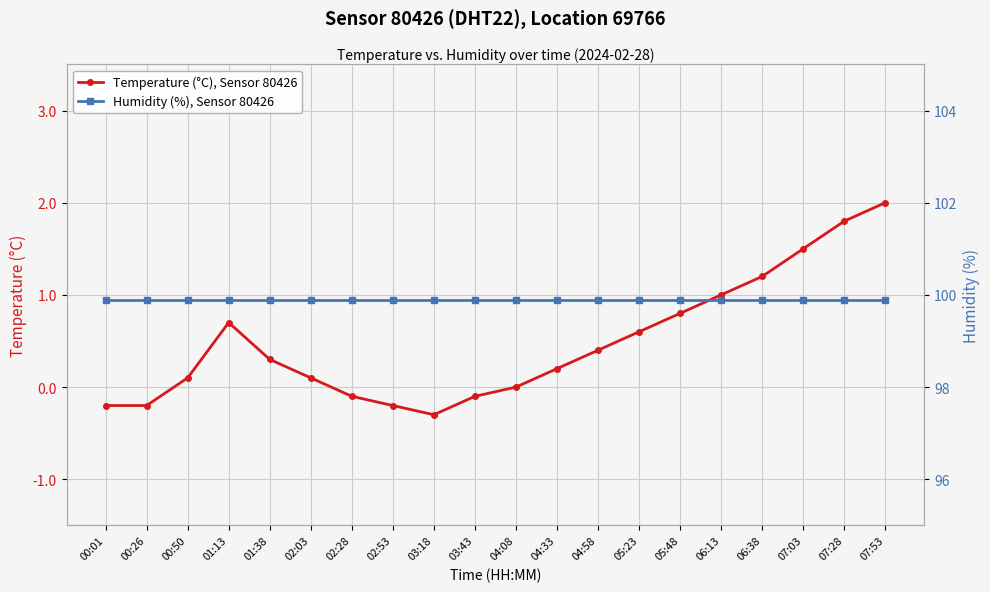

True or false: Temperature (°C), Sensor 80426 and Humidity (%), Sensor 80426 intersect in this chart.

False